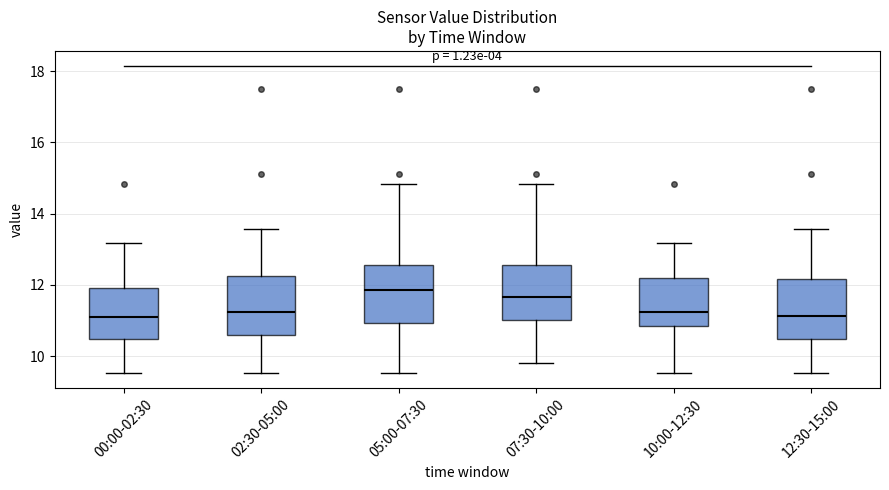

Reading left to right, read every box against the y-axis: the position of its median line, the range the box covers, and the ends of its whiskers. The values are not printed on the chart, so give them approximately, as read against the axis.

00:00-02:30: median 11.2, box 10.4 to 12.0, whiskers 9.6 to 13.2
02:30-05:00: median 11.2, box 10.6 to 12.2, whiskers 9.6 to 13.6
05:00-07:30: median 11.8, box 11.0 to 12.6, whiskers 9.6 to 14.8
07:30-10:00: median 11.6, box 11.0 to 12.6, whiskers 9.8 to 14.8
10:00-12:30: median 11.2, box 10.8 to 12.2, whiskers 9.6 to 13.2
12:30-15:00: median 11.2, box 10.4 to 12.2, whiskers 9.6 to 13.6